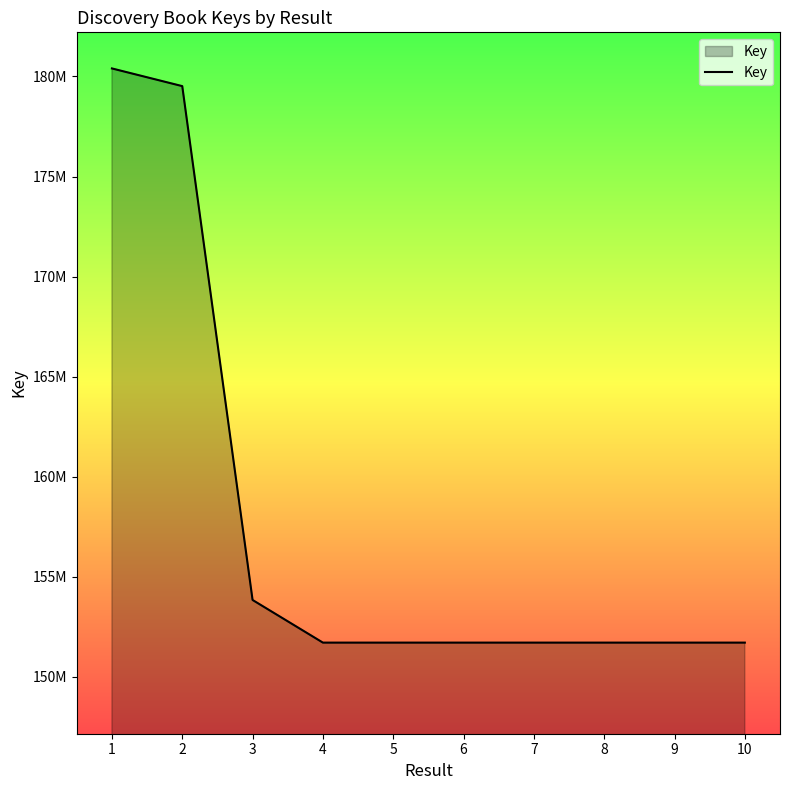

Does the chart have visible grid lines?

No